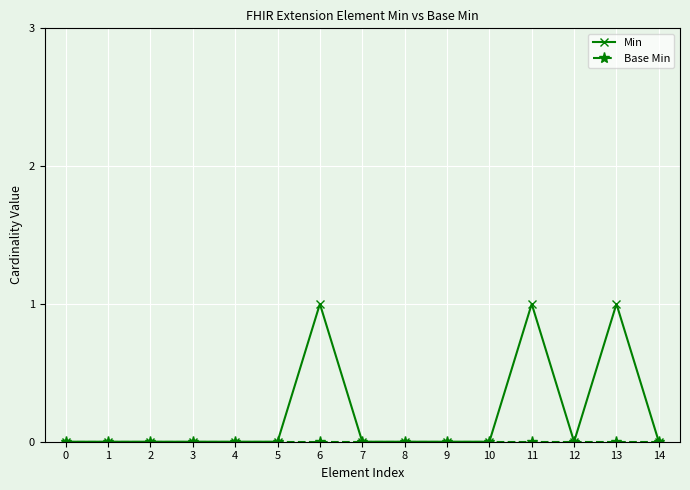

Which series changed the most between 5 and 6?

Min